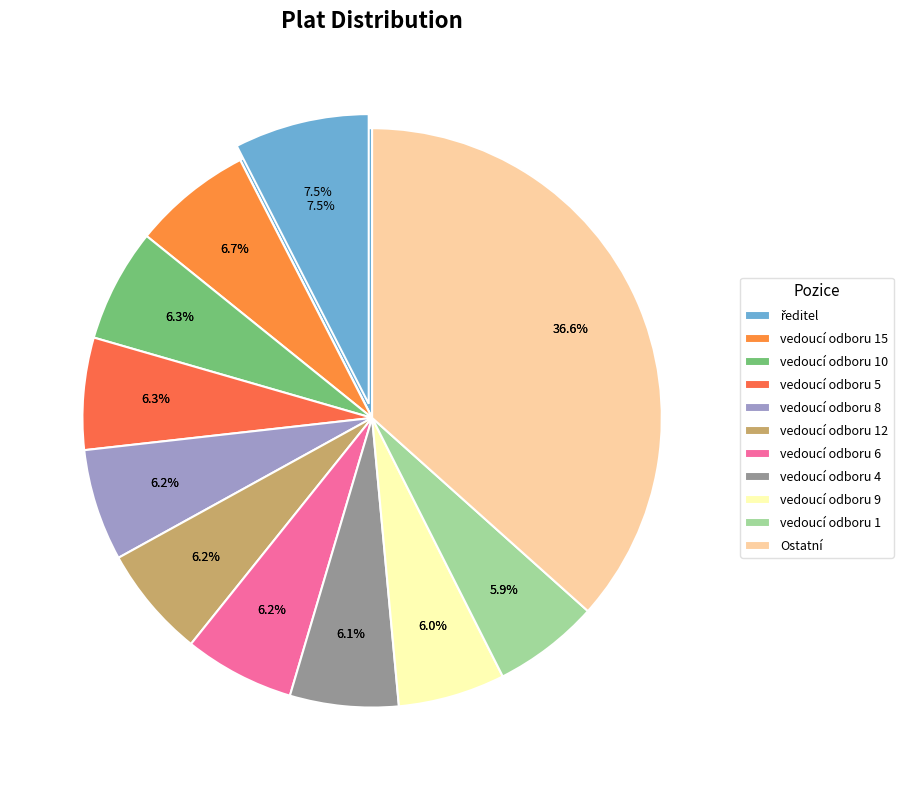

How many segments does this pie chart have?

17